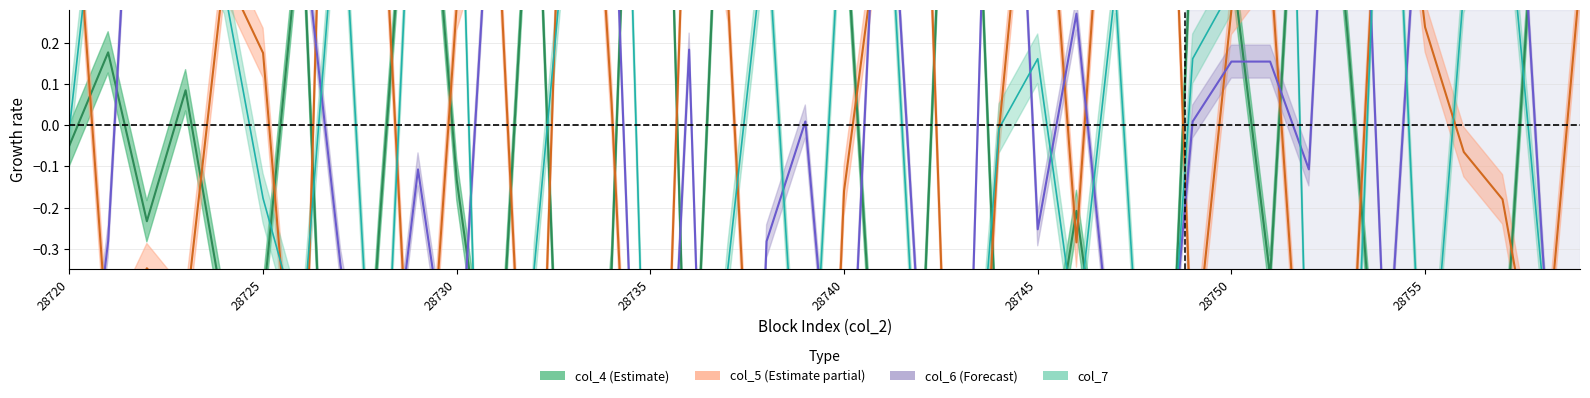

Which series has the largest range (max minus min)?

col_7